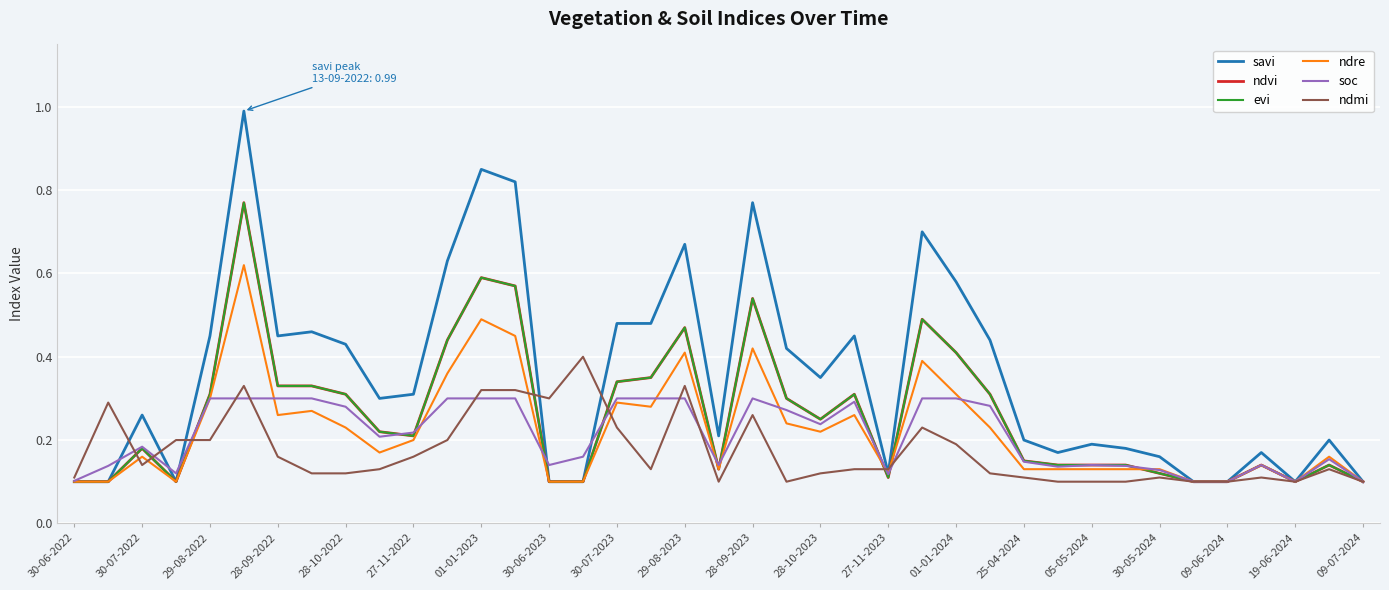

Does the chart display data point markers on the line(s)?

No